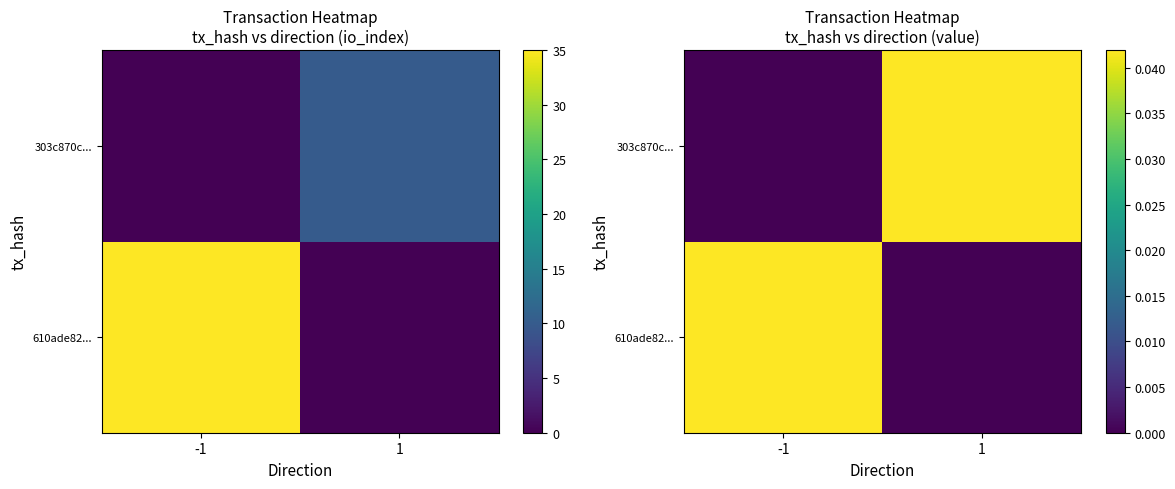

The value of 303c870c... at 1 is 0.0. True or false?

True